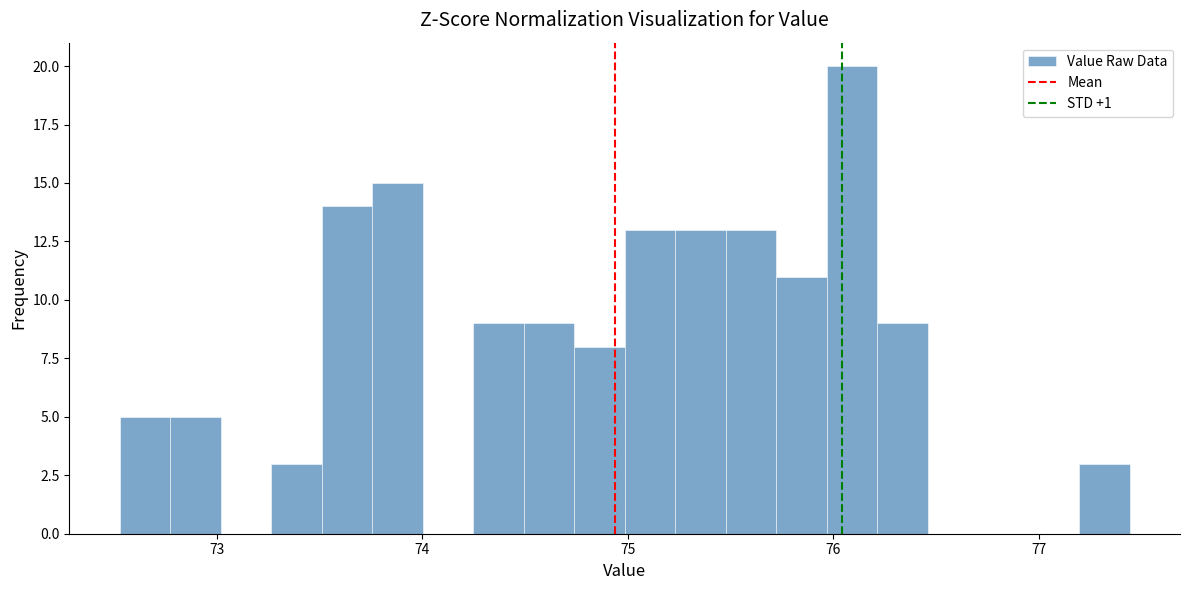

Around what value on the x-axis is the tallest bar? Give the approximate position of its centre, as read against the axis.

76.1